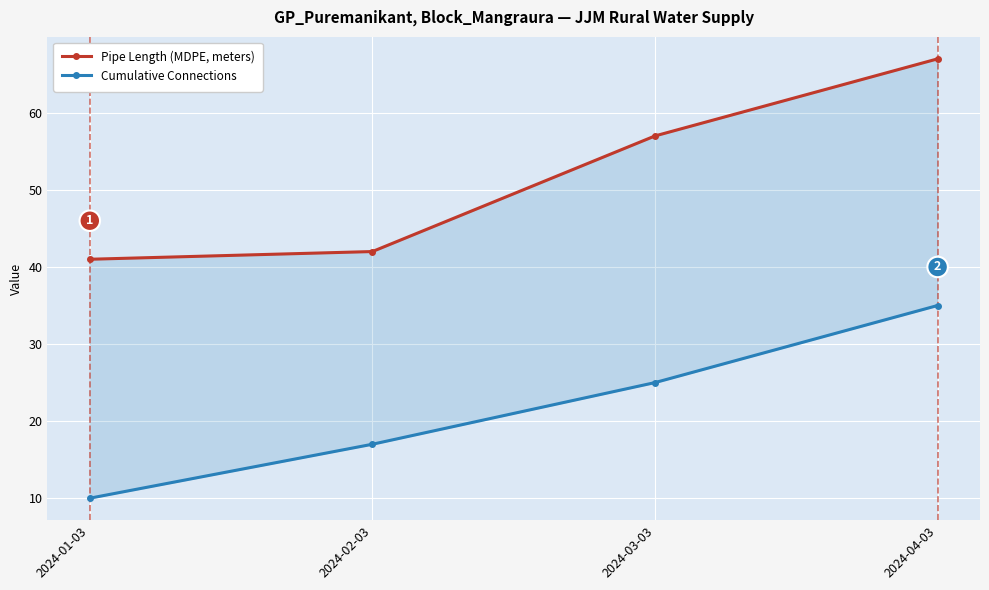

Between 2024-01-03 and 2024-03-03, which series saw the biggest shift?

Pipe Length (MDPE, meters)